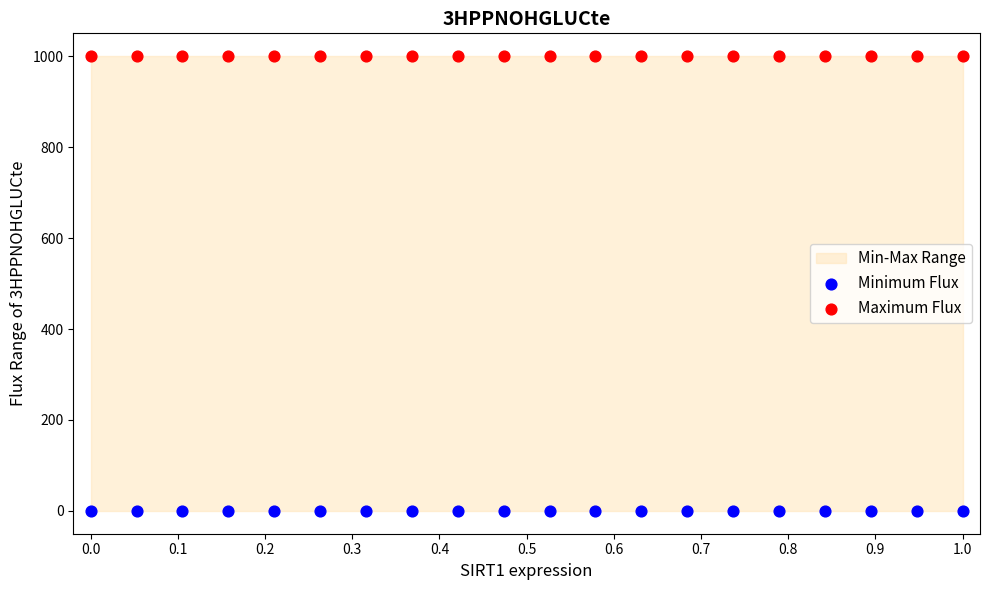

Which series contains the lowest Y value?

Minimum Flux